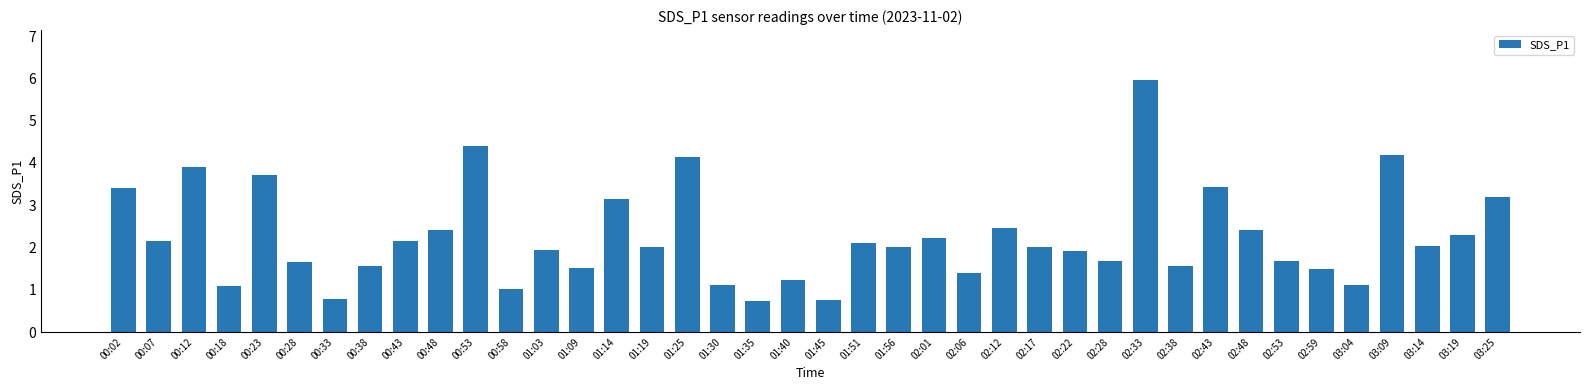

What is the ratio of the value at 02:48 to the value at 01:25?

0.6